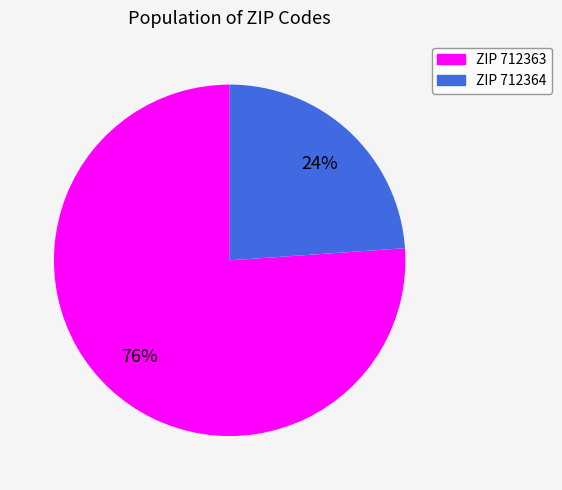

Count the number of slices in the pie.

2